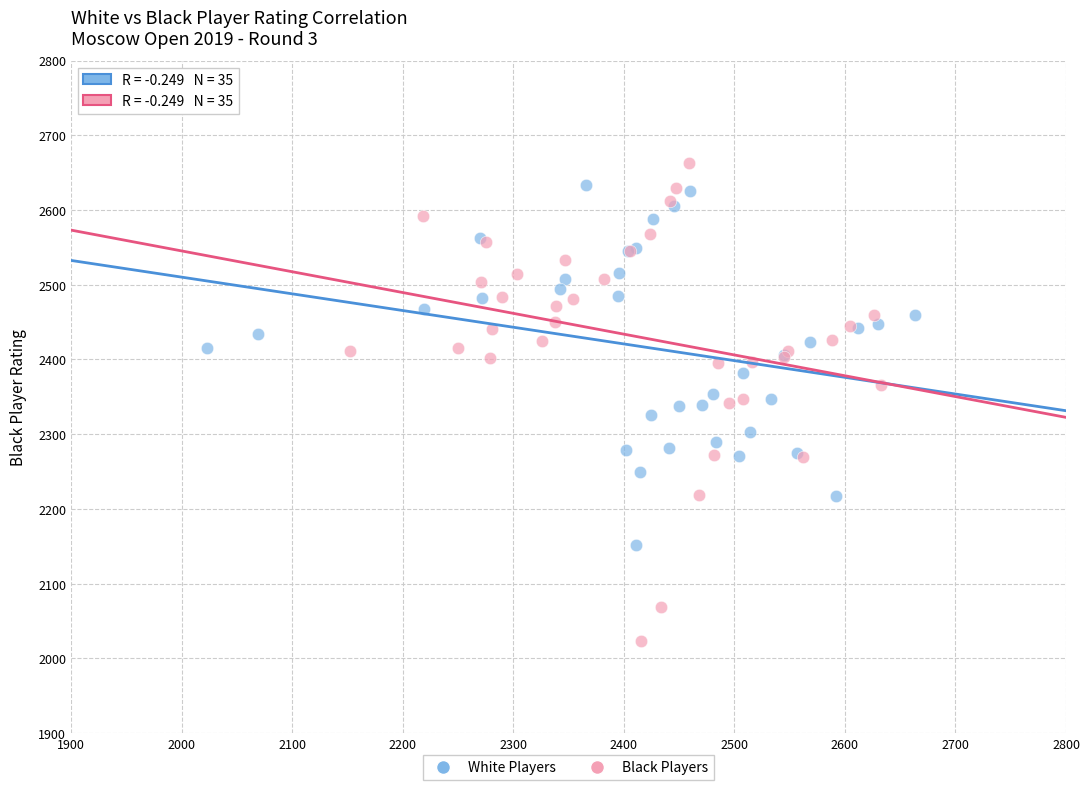

Which series reaches the minimum Y coordinate?

Black Players